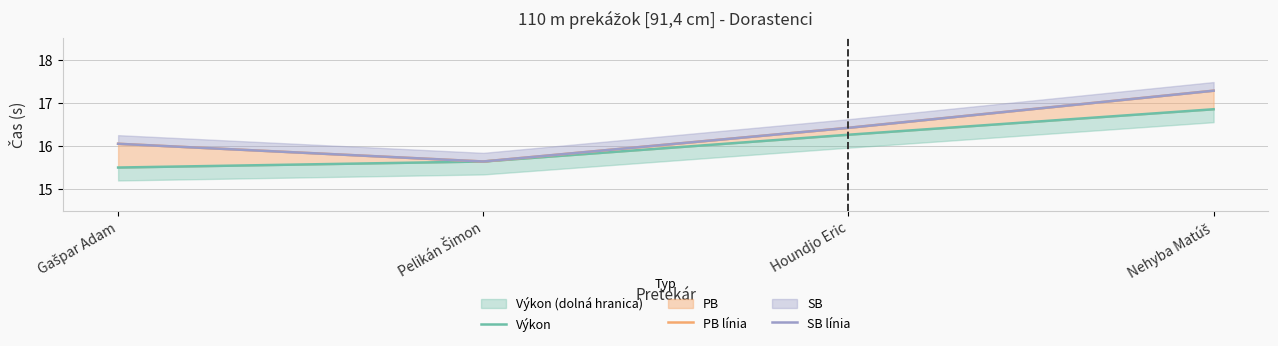

Rank the series by their maximum value, from lowest to highest.

Výkon, PB línia, SB línia